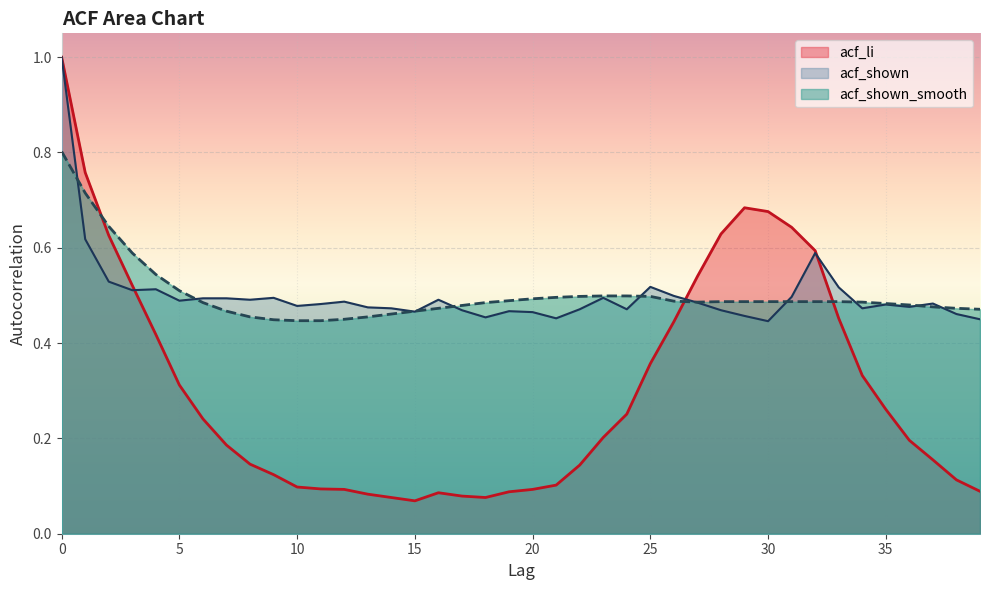

The value of acf_shown_smooth at 24 is 0.5. True or false?

True